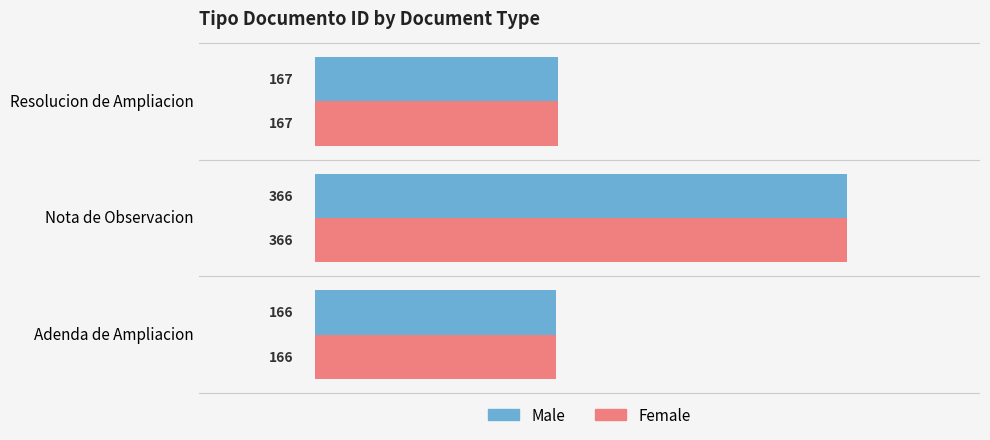

True or false: Male has a value of 166 at Adenda de Ampliacion.

True